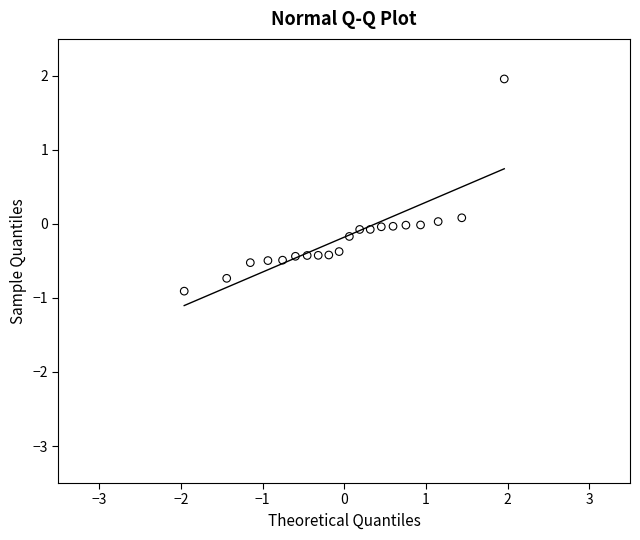

What is the range of Y values (max minus min)?

2.9